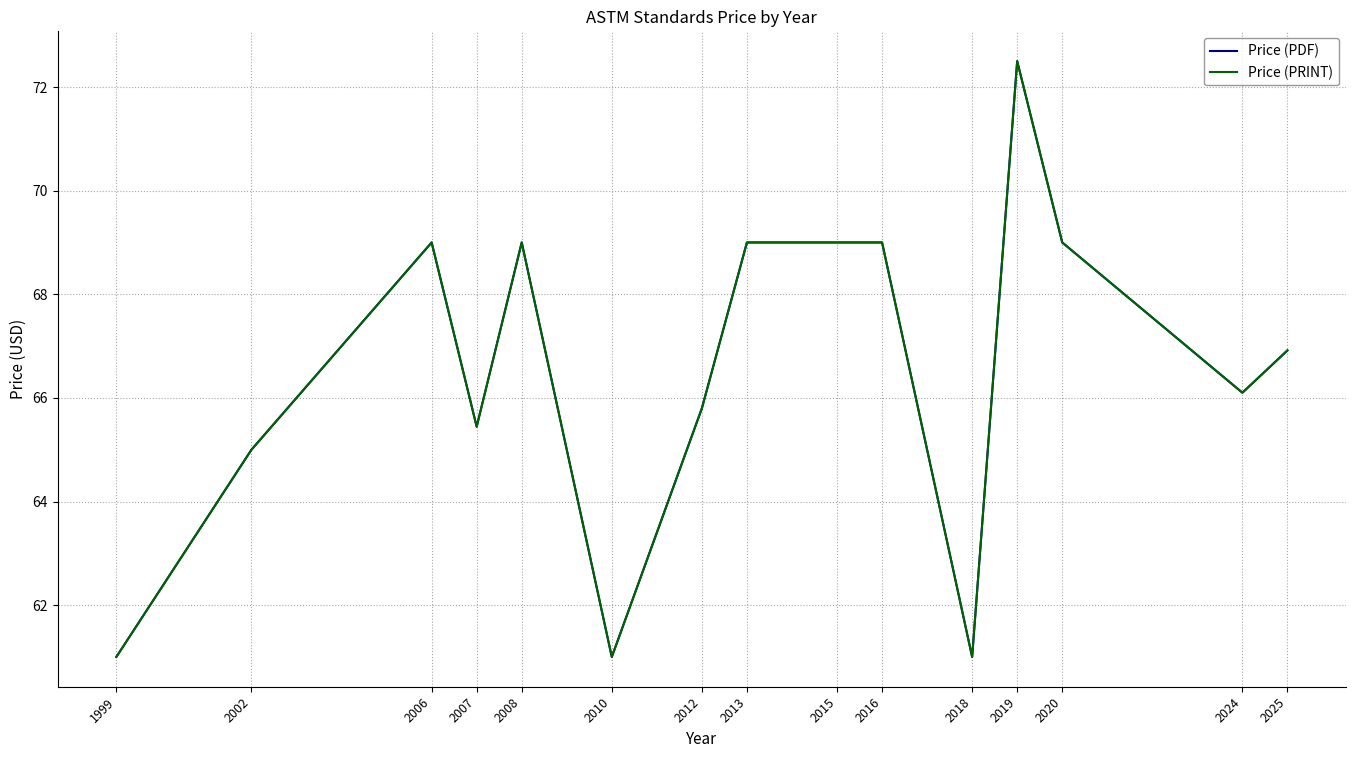

Reading left to right, list all the values displayed in this chart.

Price (PDF): 61.0	65.0	69.0	65.4	69.0	61.0	65.8	69.0	69.0	69.0	61.0	72.5	69.0	66.1	66.9
Price (PRINT): 61.0	65.0	69.0	65.4	69.0	61.0	65.8	69.0	69.0	69.0	61.0	72.5	69.0	66.1	66.9